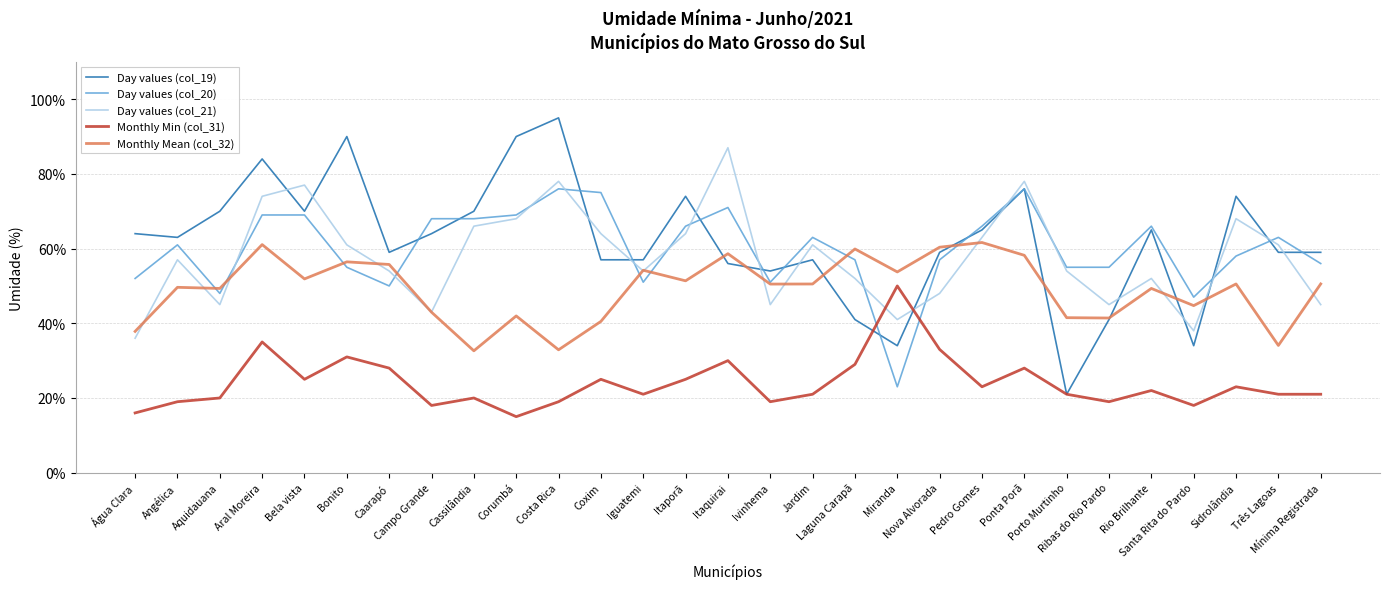

How many interior local peaks does the Day values (col_21) series have?

8